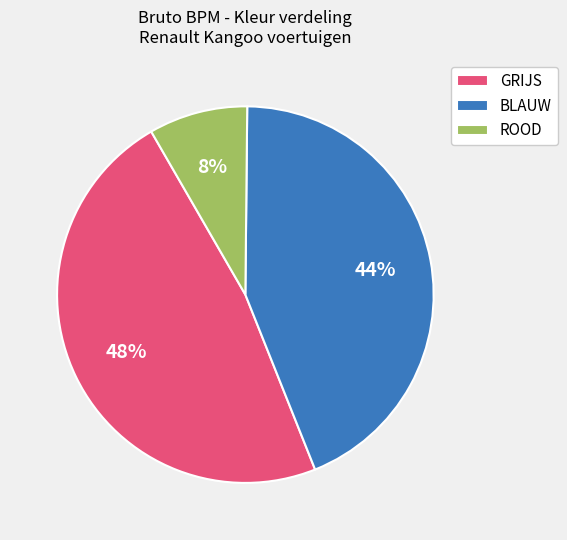

Is the sum of GRIJS and BLAUW greater than half?

Yes